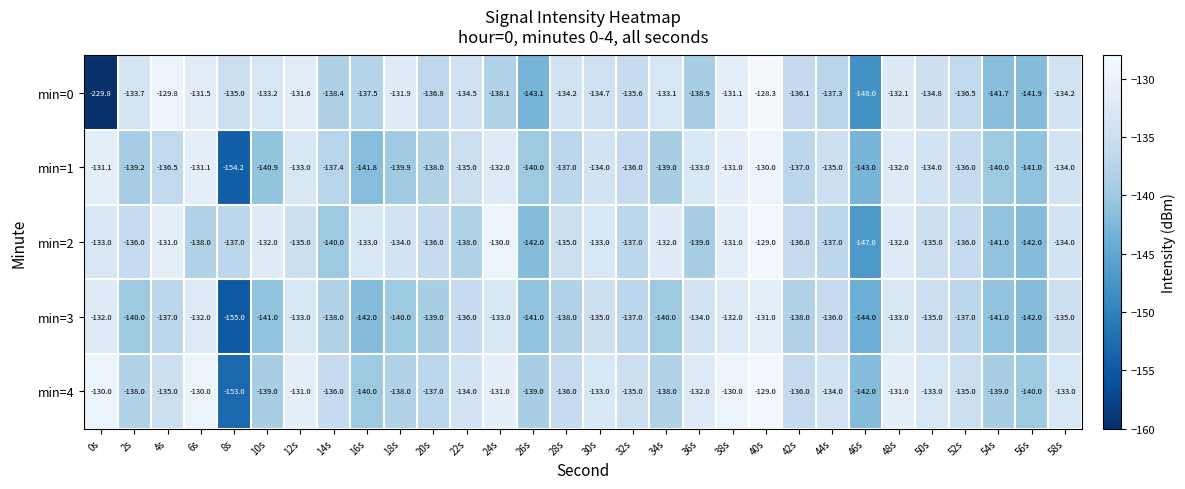

Which series changed the most between 32s and 54s?

min=0